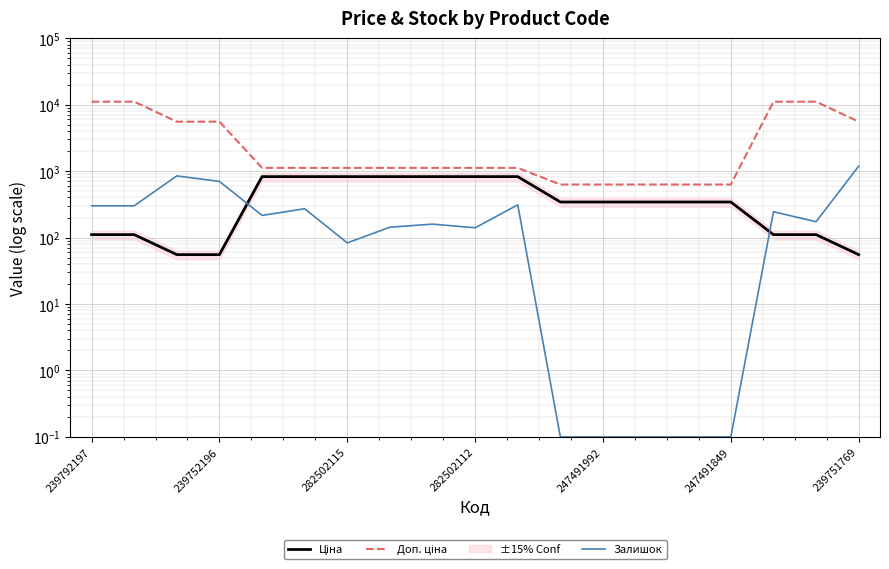

The value of Залишок at 239751769 is 1184.0. True or false?

True